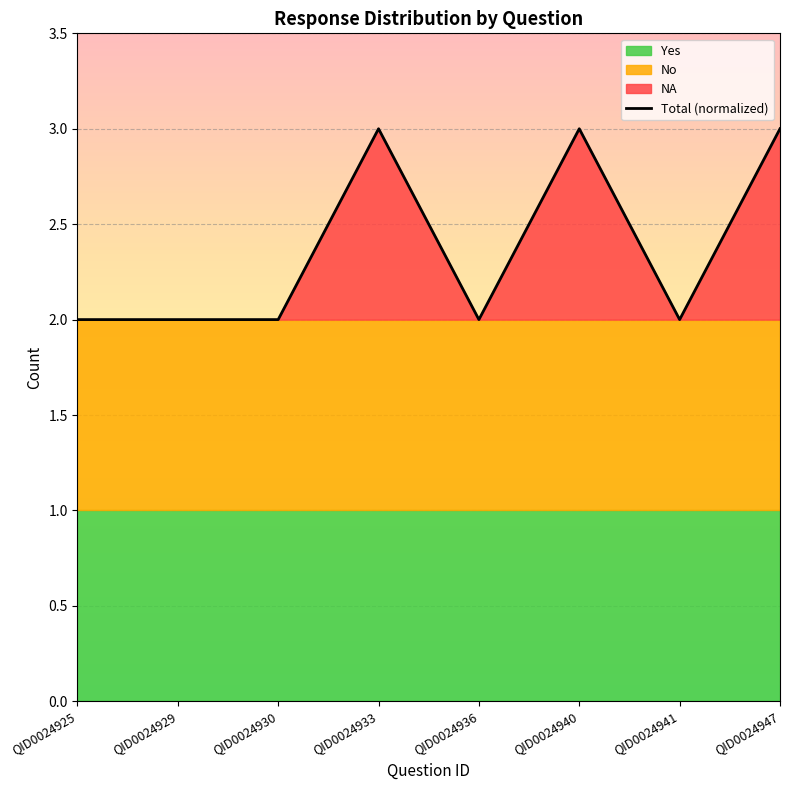

Which label corresponds to the smallest value in the chart?

QID0024925